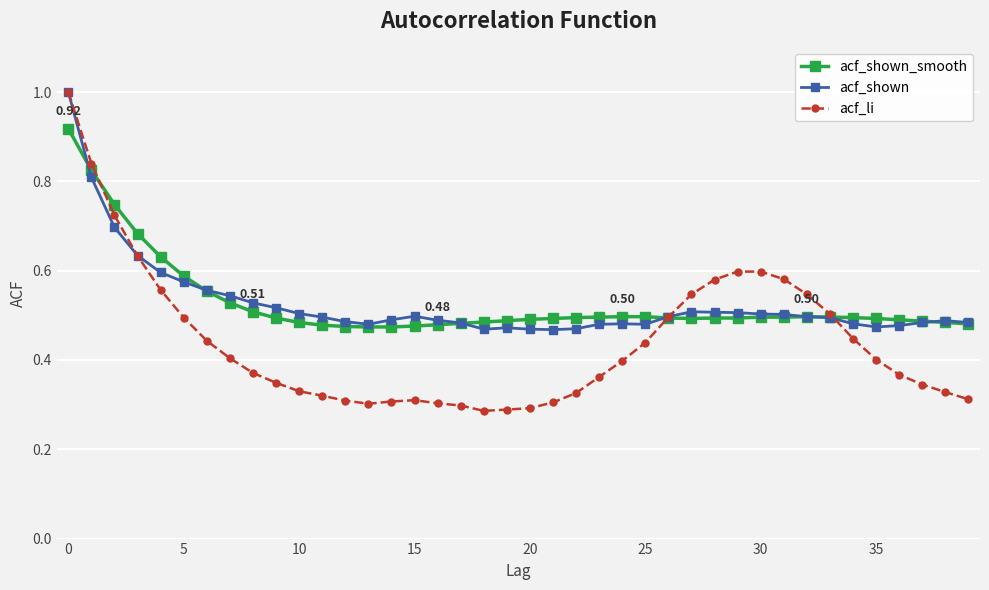

Which series has the widest spread of values?

acf_li